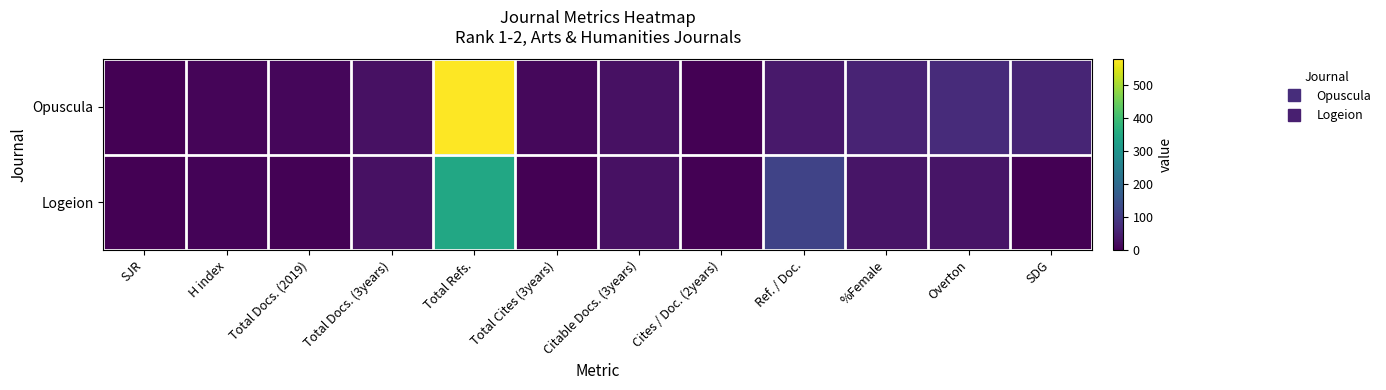

Which series has the largest total across all categories?

Opuscula